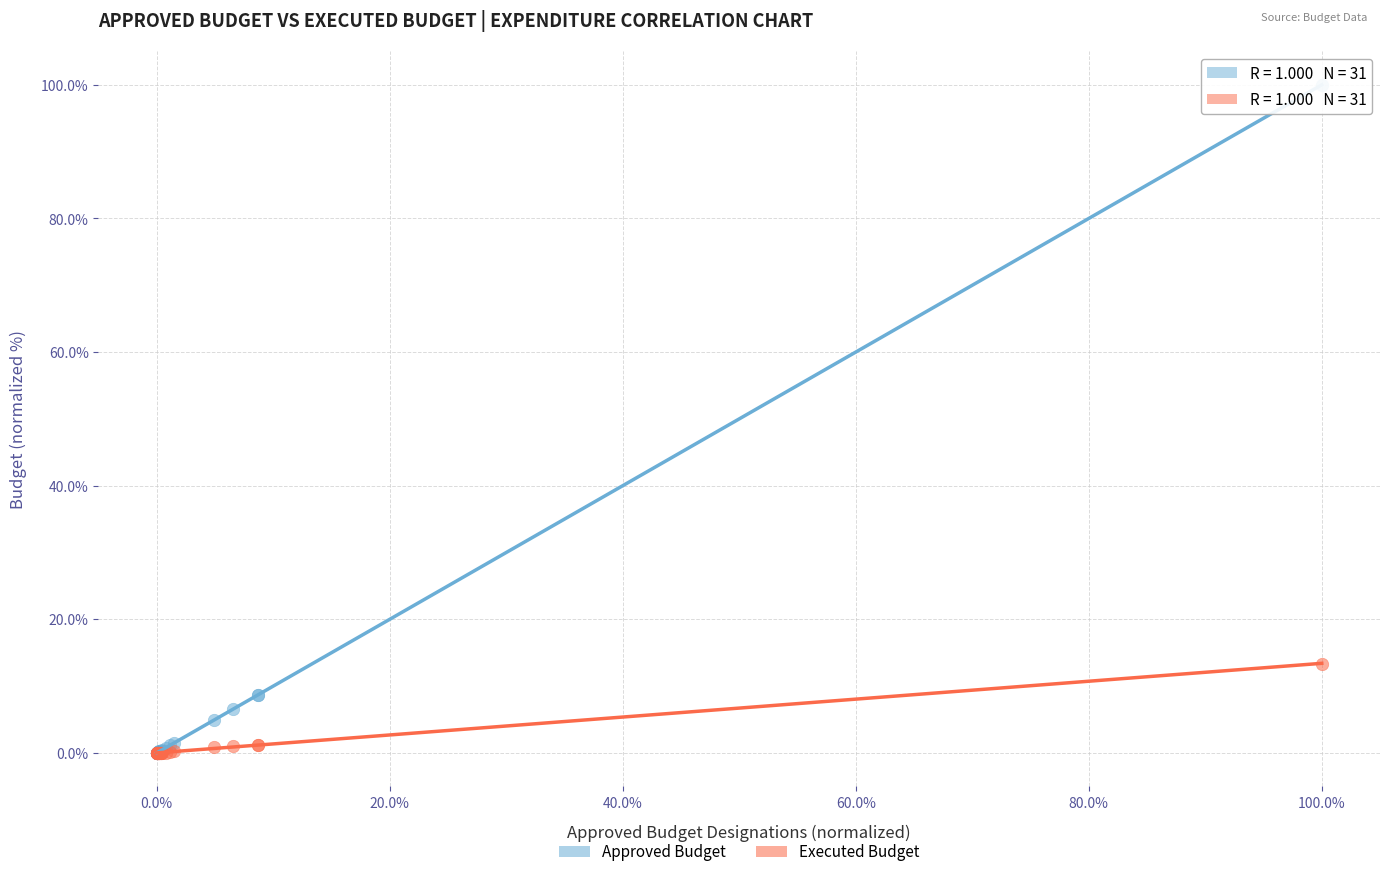

In the Approved Budget series, what Y value is closest to 50?

8.7